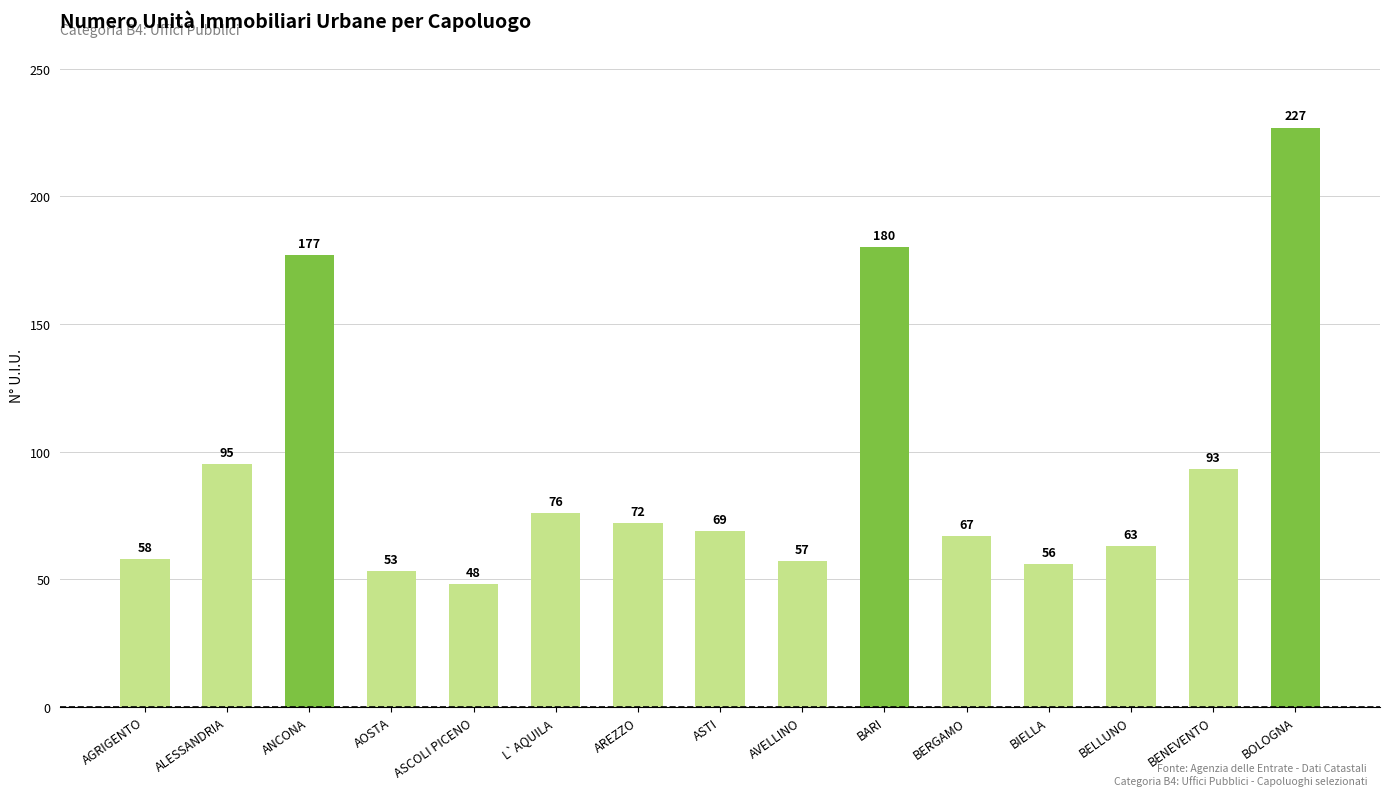

The chart shows a value of 27 at AREZZO. True or false?

False